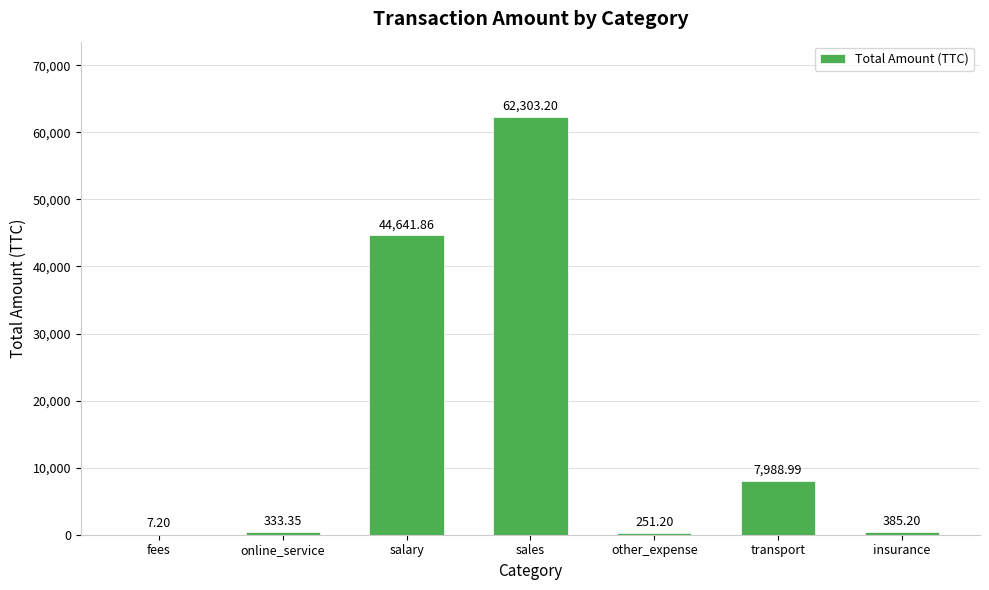

At which label is the value closest to 31155?

salary